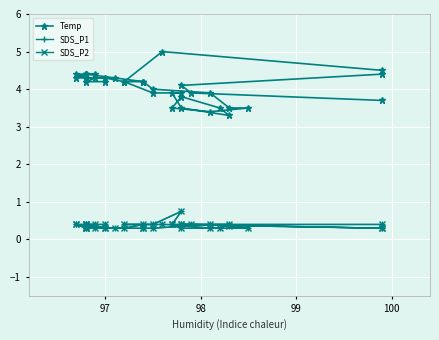

How many interior local peaks does the Temp series have?

3